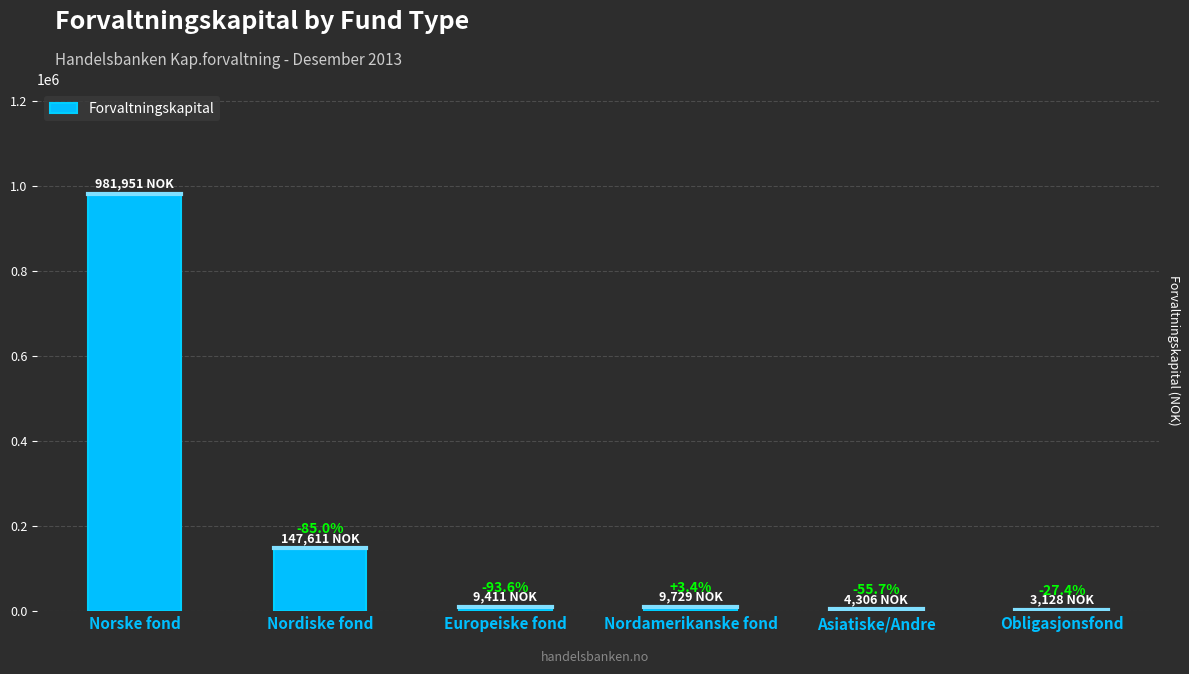

Are the bars horizontal?

No